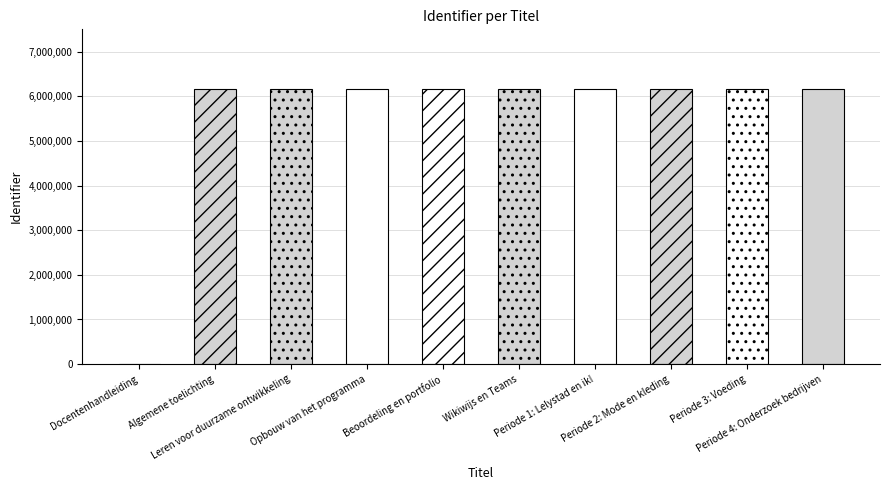

What is the label of the 6th bar from the left?

Wikiwijs en Teams